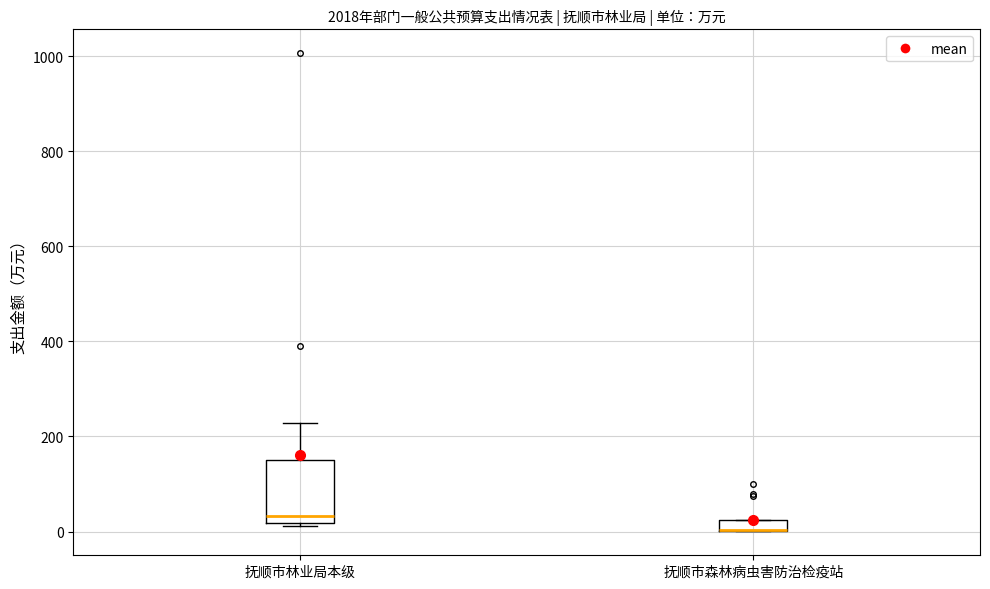

Where is the lower edge of the box for 抚顺市森林病虫害防治检疫站 on the y-axis? The values are not printed on the chart, so give them approximately, as read against the axis.

0